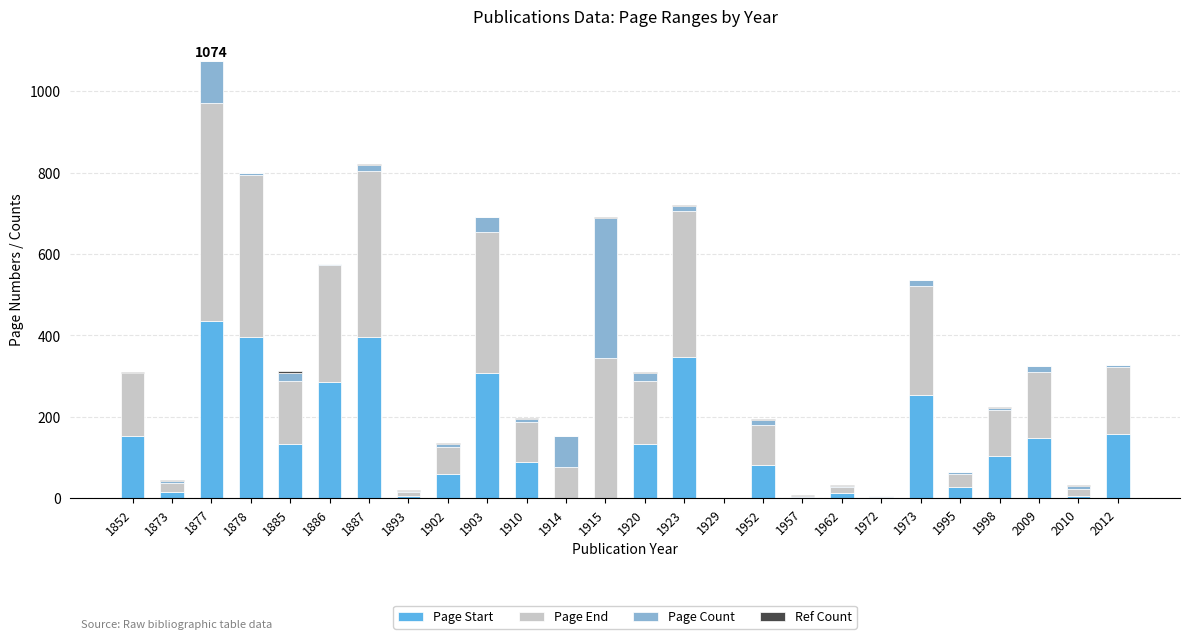

The Page Start series shows 133 at 1920. True or false?

True